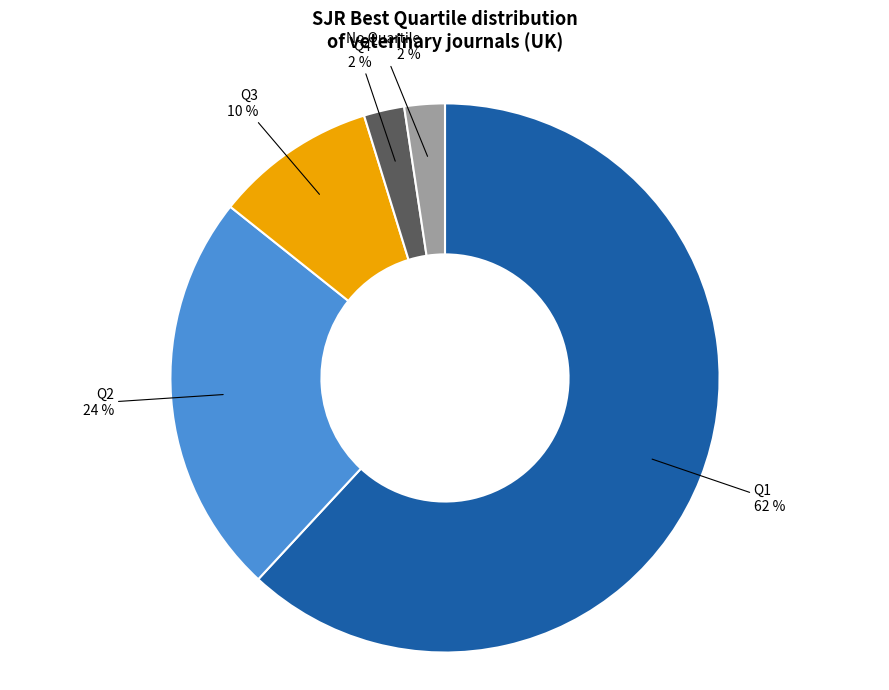

Does any single category account for the majority?

Yes